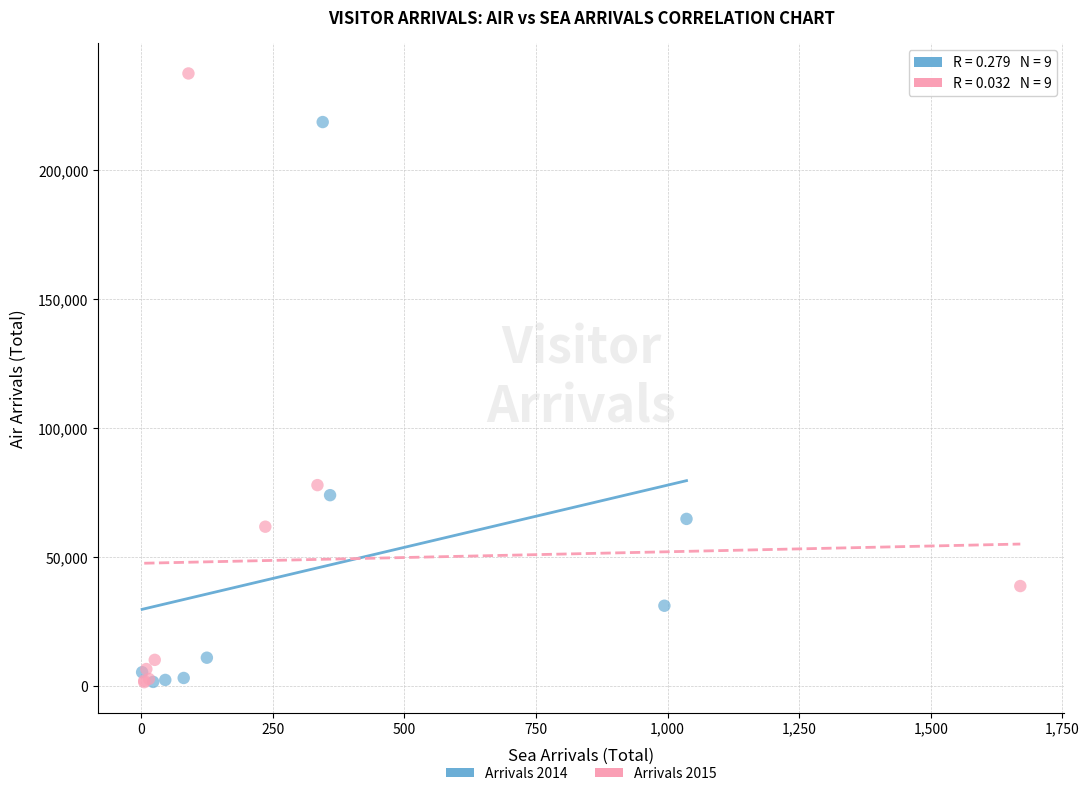

Which series has the largest Y range (max minus min)?

Arrivals 2015